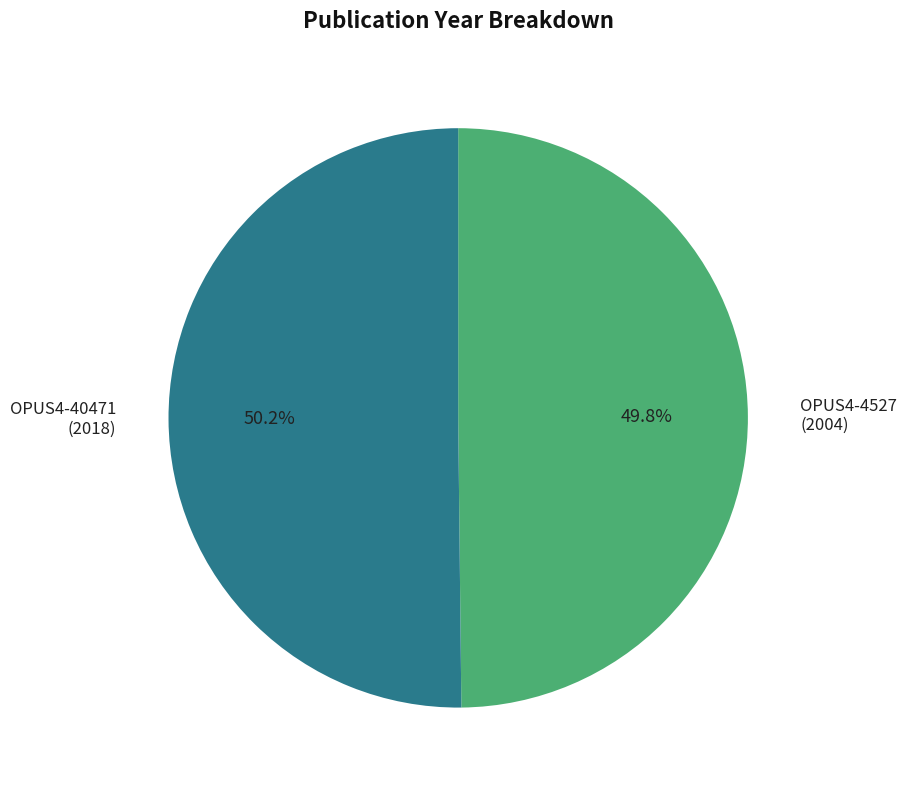

To the nearest percent, what is the average slice percentage?

50%